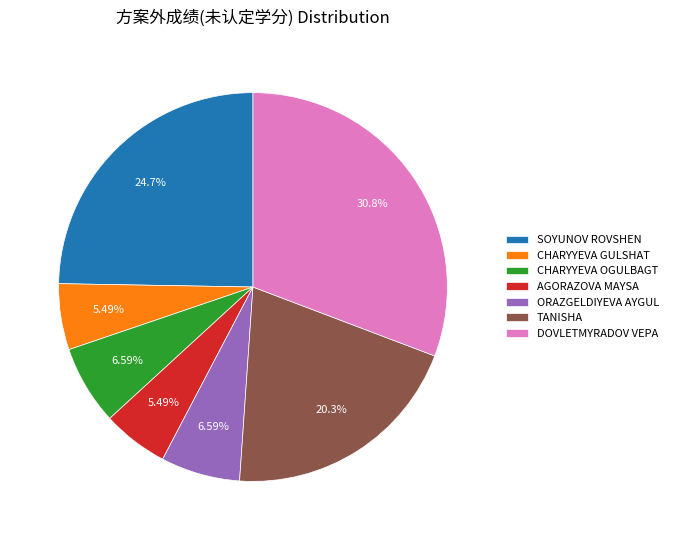

Do AGORAZOVA MAYSA and SOYUNOV ROVSHEN together represent more than half of the pie?

No